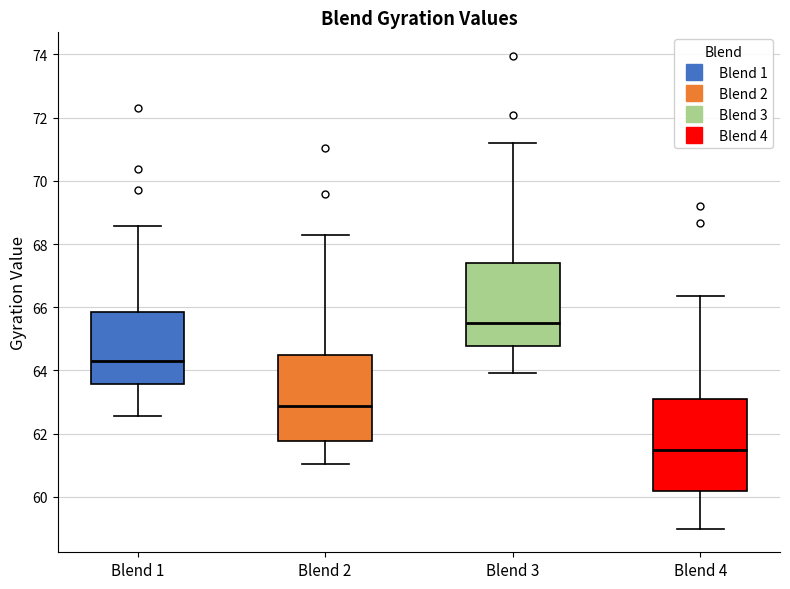

Where does the median line of the box for Blend 4 sit on the y-axis? The values are not printed on the chart, so give them approximately, as read against the axis.

61.4